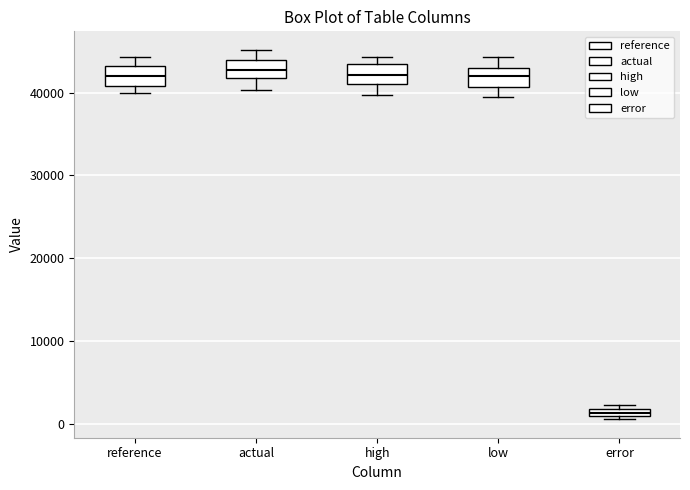

Where does the lower whisker of the box for low end on the y-axis? The values are not printed on the chart, so give them approximately, as read against the axis.

39000